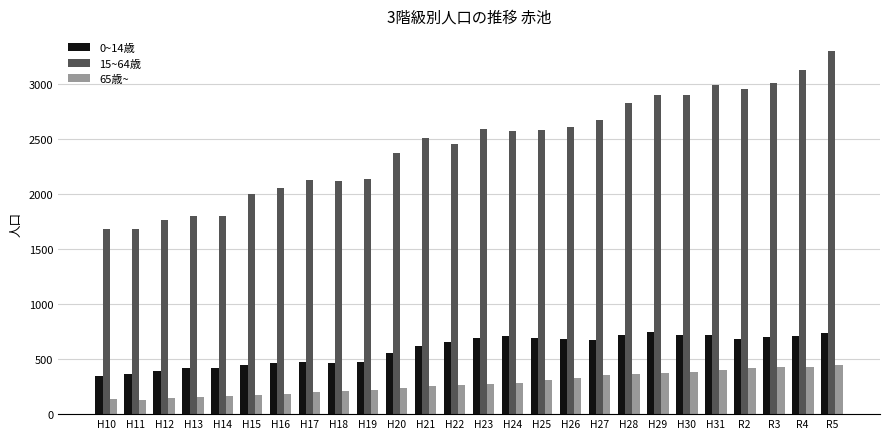

What is the value of the 65歳~ bar at the 16th from the left?

312